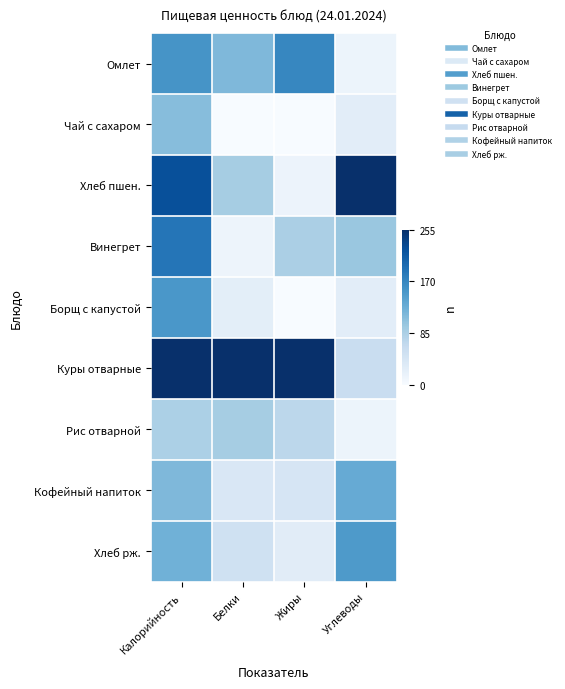

Reading right to left, what are all the values shown in this chart?

Омлет: Углеводы=0.1	Жиры=0.7	Белки=0.5	Калорийность=0.6
Чай с сахаром: Углеводы=0.1	Жиры=0.0	Белки=0.0	Калорийность=0.4
Хлеб пшен.: Углеводы=1.0	Жиры=0.1	Белки=0.3	Калорийность=0.9
Винегрет: Углеводы=0.4	Жиры=0.3	Белки=0.1	Калорийность=0.7
Борщ с капустой: Углеводы=0.1	Жиры=0.0	Белки=0.1	Калорийность=0.6
Куры отварные: Углеводы=0.2	Жиры=1.0	Белки=1.0	Калорийность=1.0
Рис отварной: Углеводы=0.1	Жиры=0.3	Белки=0.3	Калорийность=0.3
Кофейный напиток: Углеводы=0.5	Жиры=0.2	Белки=0.1	Калорийность=0.5
Хлеб рж.: Углеводы=0.6	Жиры=0.1	Белки=0.2	Калорийность=0.5